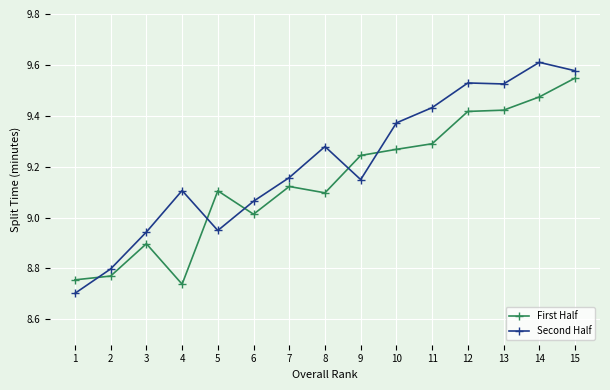

True or false: Second Half and First Half cross at least once.

True